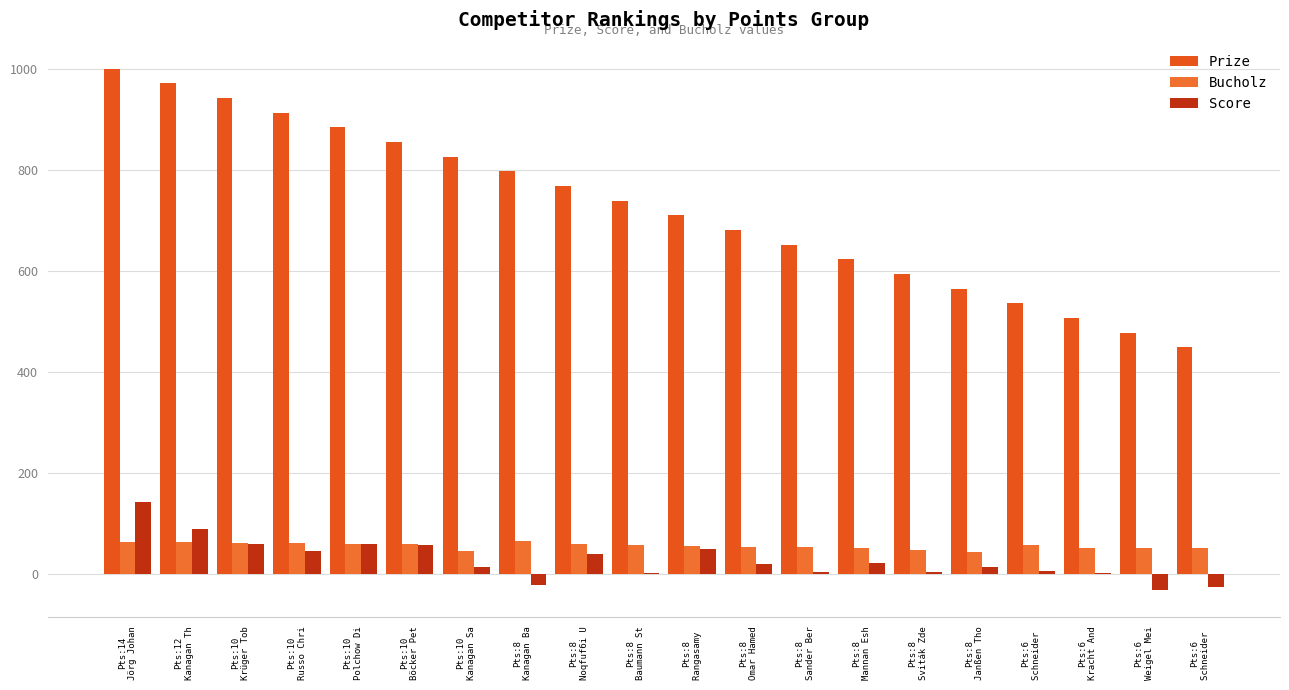

Are the bars grouped side by side (vs. stacked)?

Yes